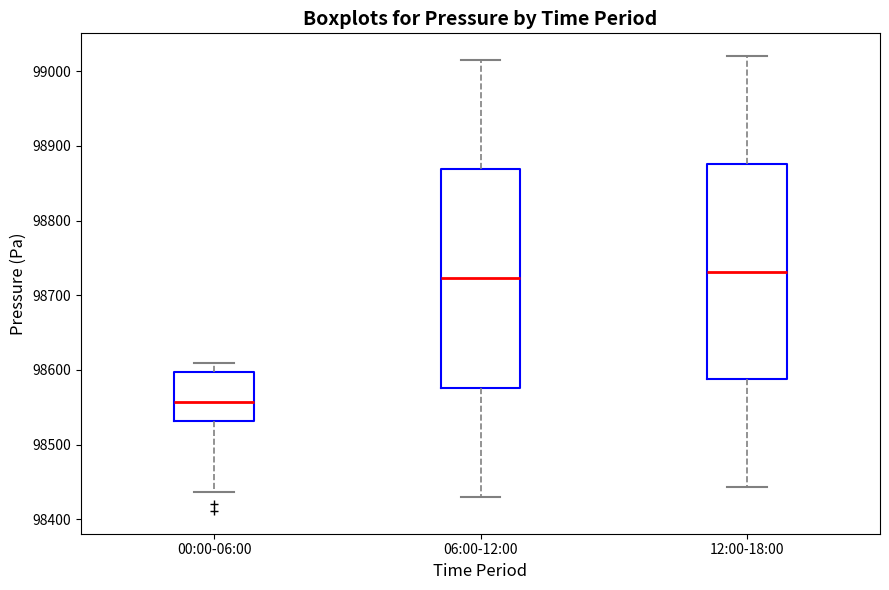

Reading left to right, transcribe this box plot: for each box, give where its median line is, the range the box spans, and where its two whiskers end, as read against the y-axis. The values are not printed on the chart, so give them approximately, as read against the axis.

00:00-06:00: median 98560, box 98530 to 98600, whiskers 98440 to 98610
06:00-12:00: median 98720, box 98580 to 98870, whiskers 98430 to 99020
12:00-18:00: median 98730, box 98590 to 98880, whiskers 98440 to 99020